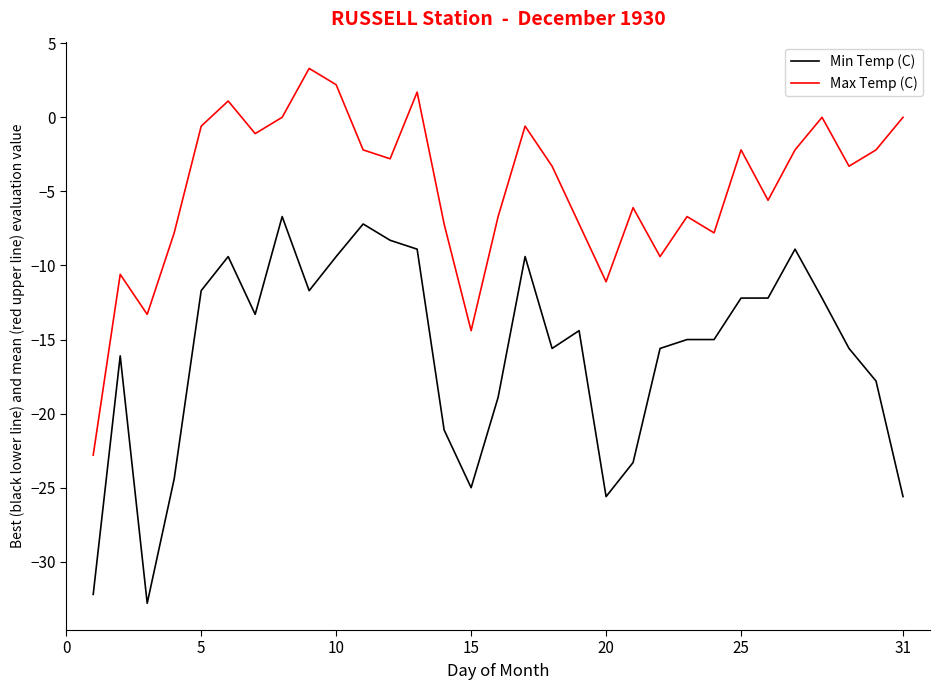

Which series has the largest total across all categories?

Max Temp (C)